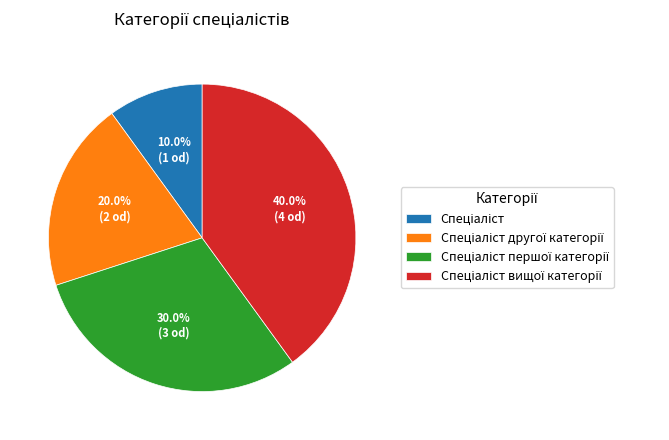

Does any single category account for the majority?

No